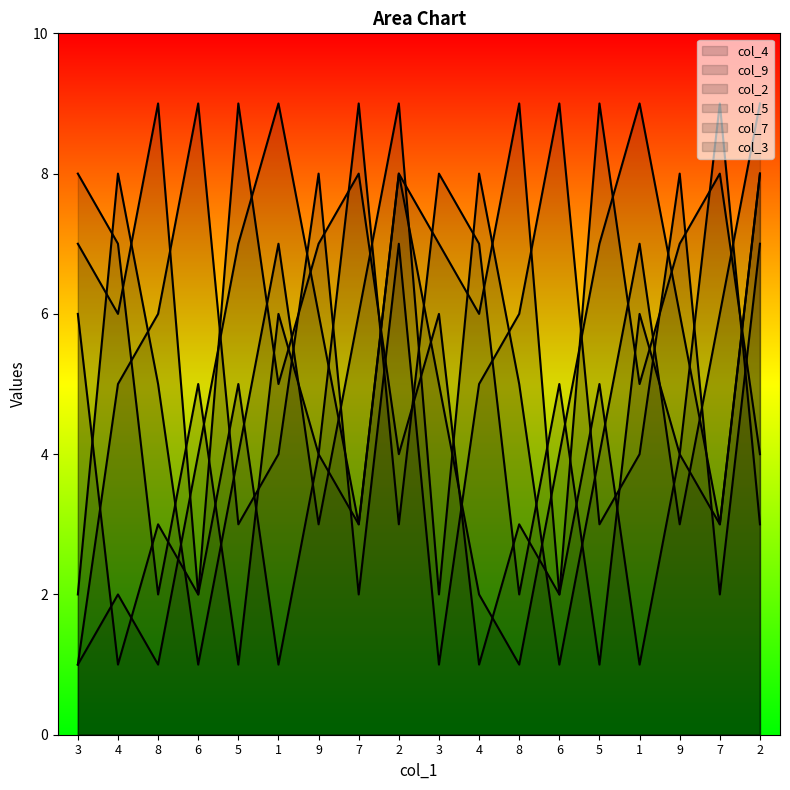

The value of col_5 at 8 is 7. True or false?

False